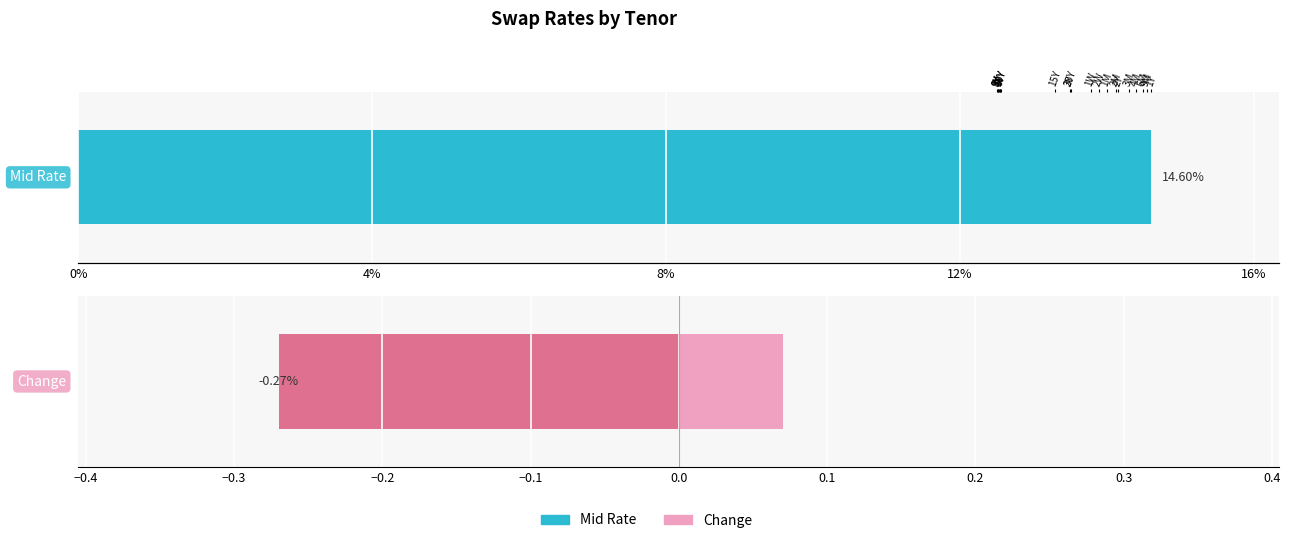

Rank the series by their average value, from highest to lowest.

Mid Rate, Change